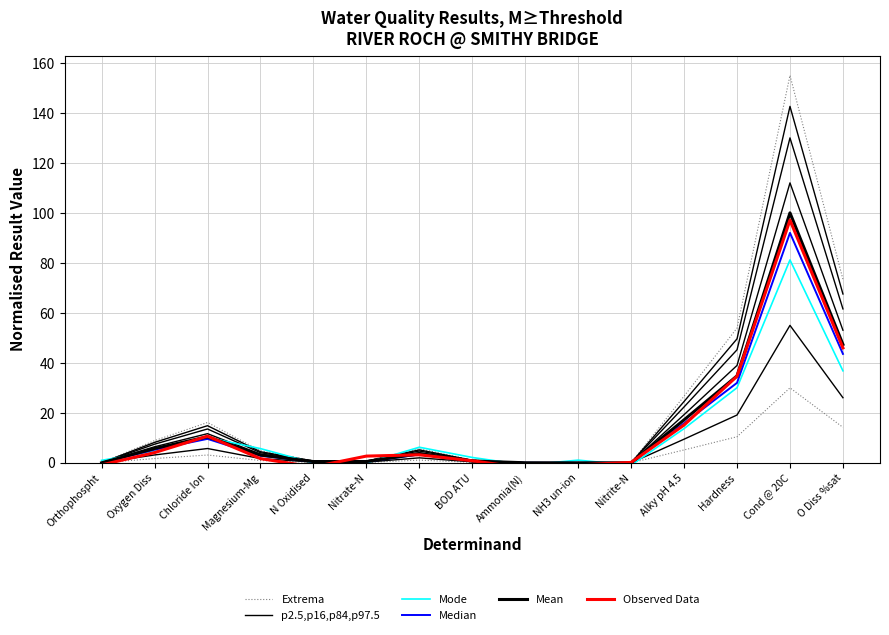

What is the total value across all series at Nitrite-N?

-0.7